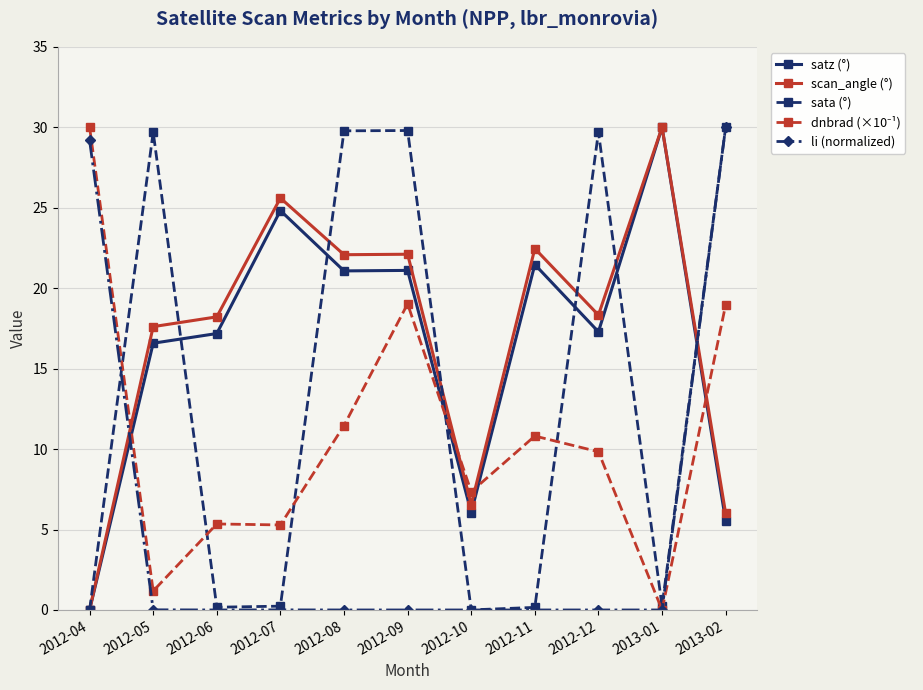

Between 2012-10 and 2012-12, which series saw the biggest shift?

sata (°)